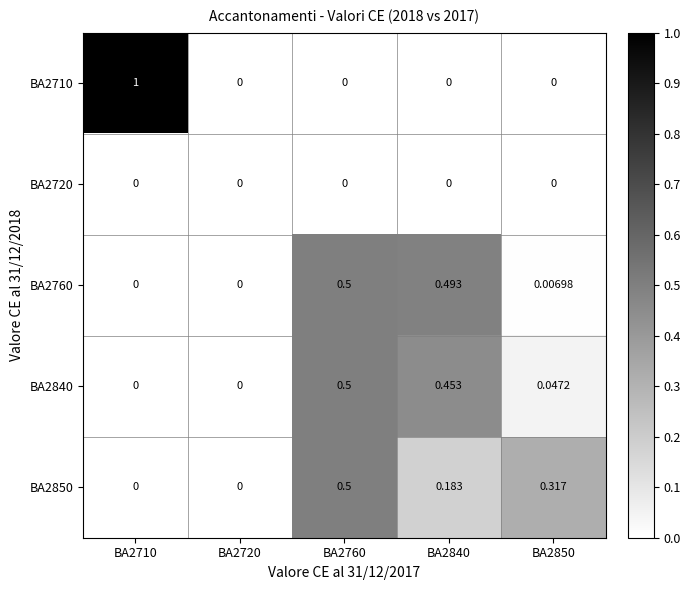

Is the value of BA2760 at BA2710 greater than the value of BA2850 at BA2840?

No